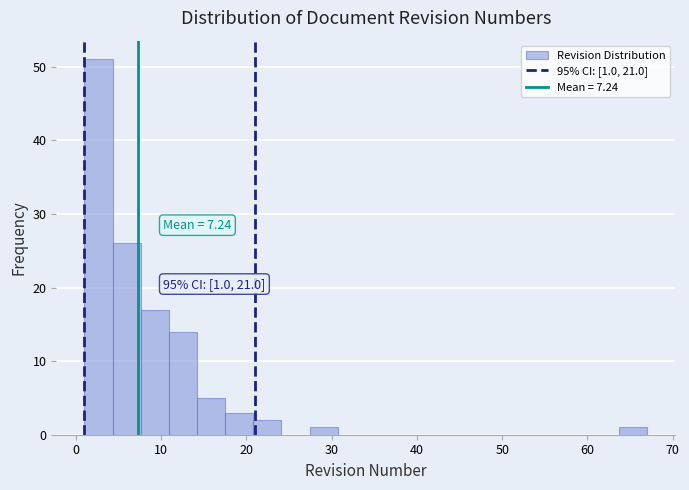

Read against the x-axis, roughly where is the centre of the tallest bar?

3